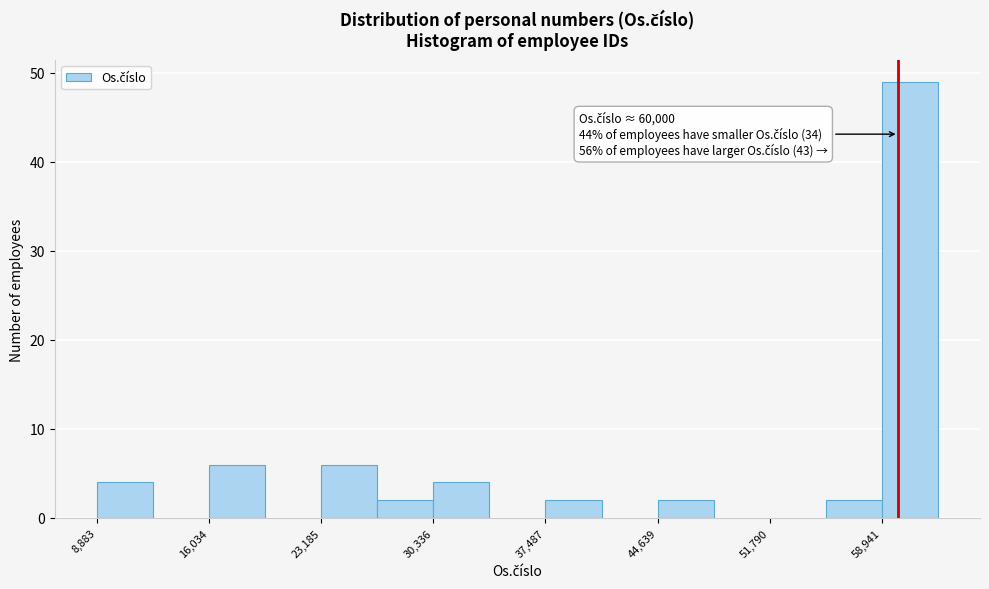

Around what value on the x-axis is the tallest bar? Give the approximate position of its centre, as read against the axis.

61000